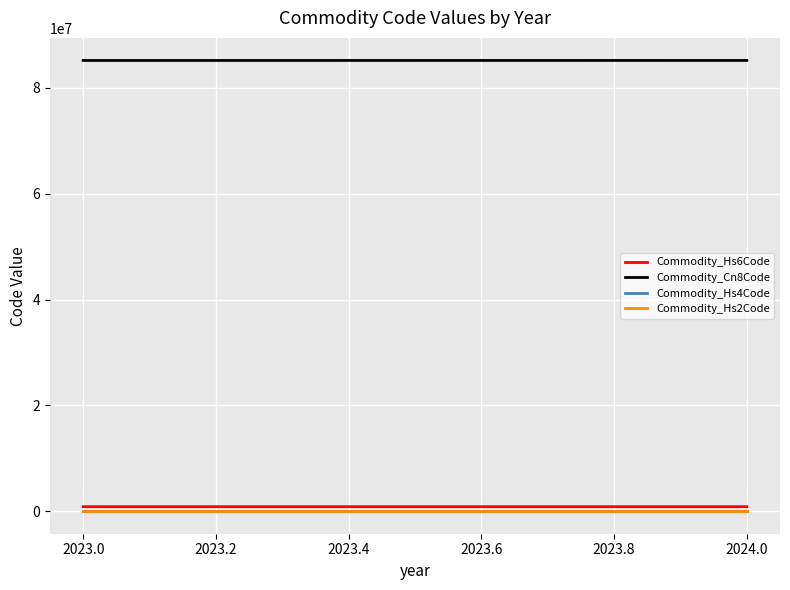

Where does the Commodity_Hs6Code series first go above 852089?

2024.0